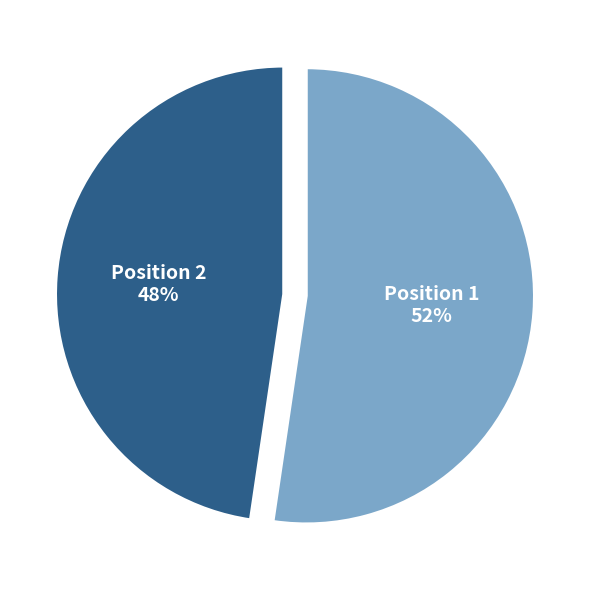

Is Position 1 52% the majority of the pie?

Yes